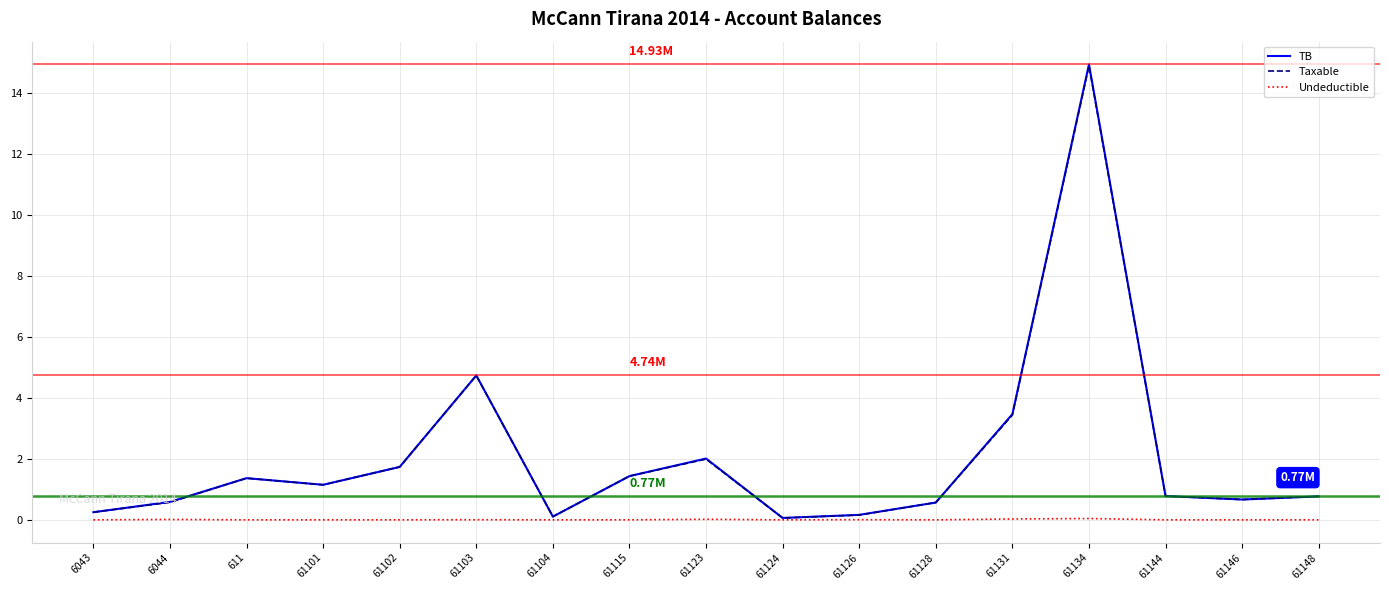

Is the value of Undeductible at 61126 greater than the value of Taxable at 61148?

No